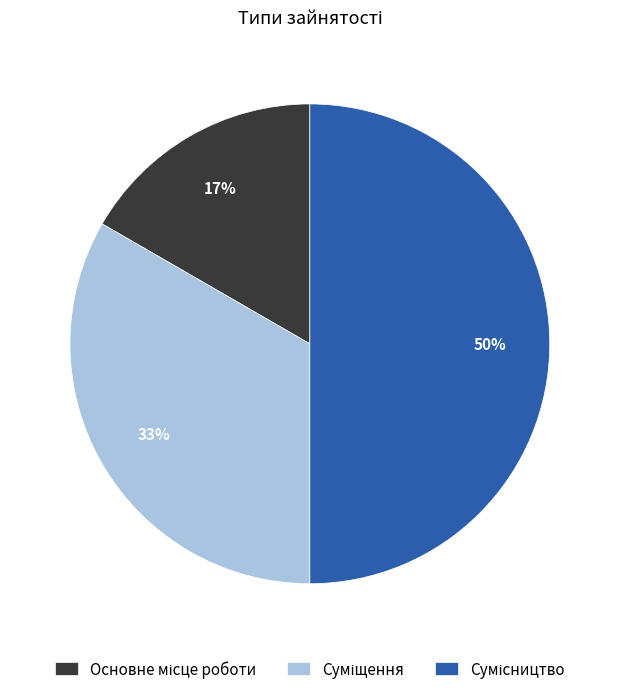

How many segments does this pie chart have?

3